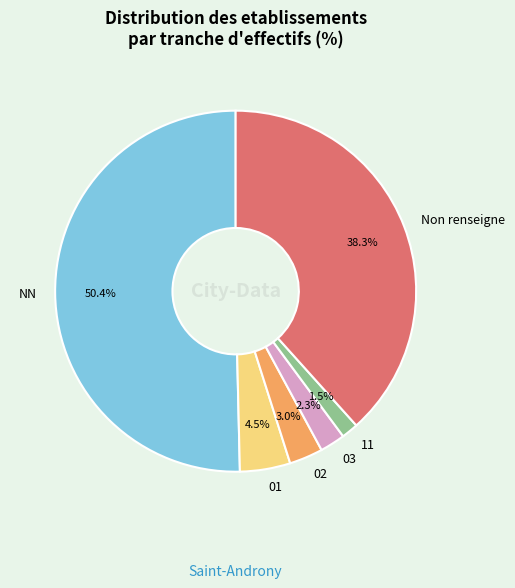

To the nearest percent, what is the difference between the largest and smallest slice percentages?

49%